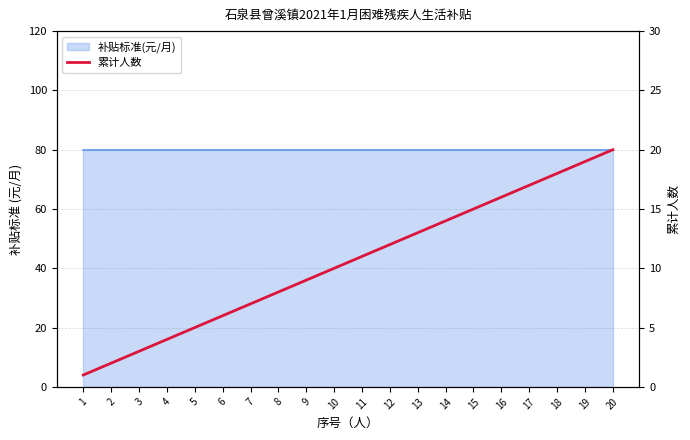

List the labels in order of value, largest first.

20, 19, 18, 17, 16, 15, 14, 13, 12, 11, 10, 9, 8, 7, 6, 5, 4, 3, 2, 1